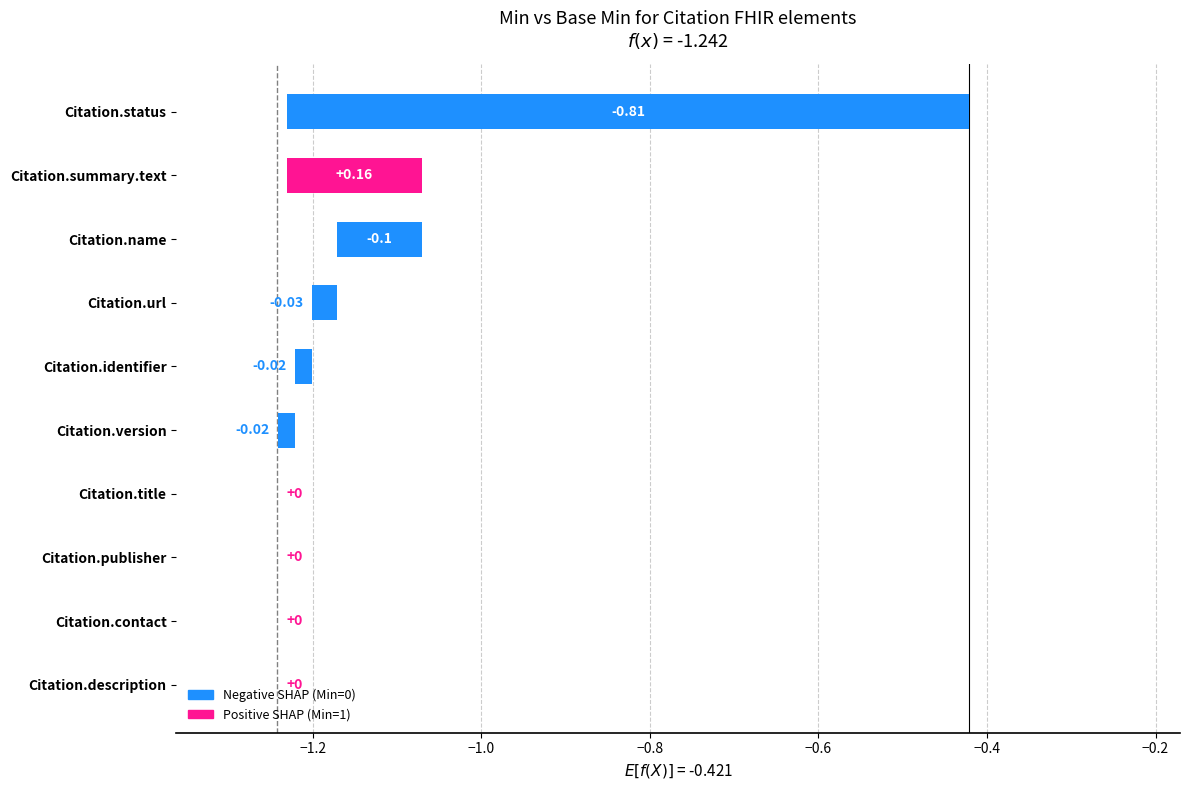

Between Citation.publisher and Citation.identifier, which is larger?

Citation.publisher